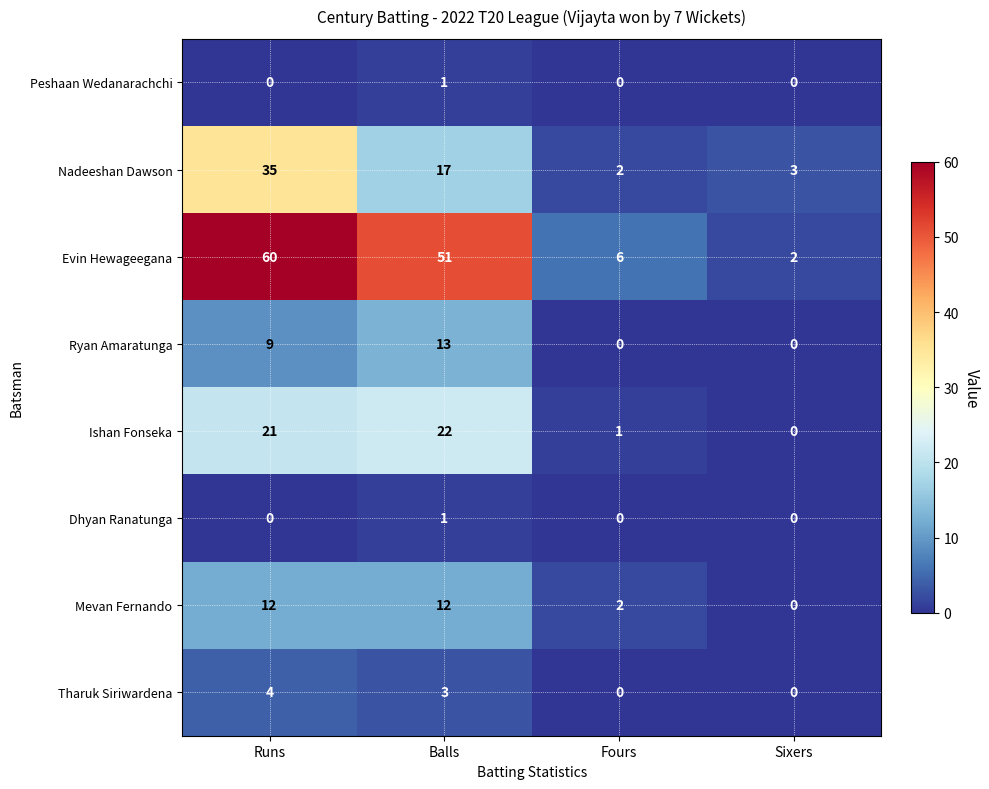

Which series has the largest total across all categories?

Evin Hewageegana